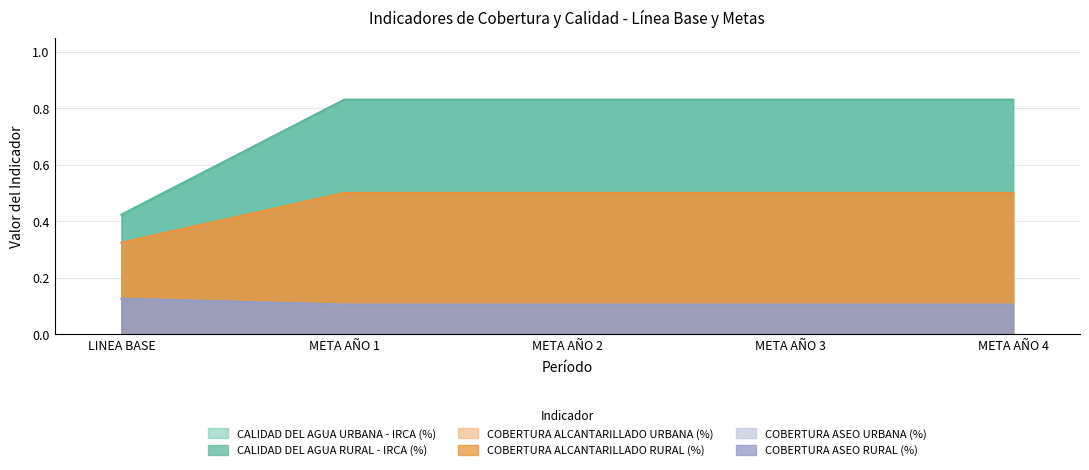

What is the label of the 5th point from the left?

META AÑO 4